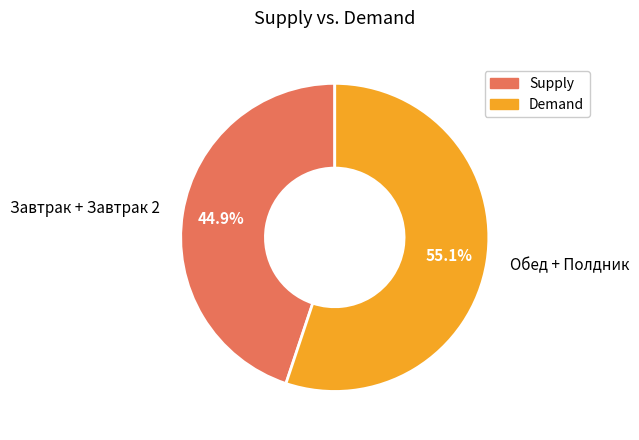

Which has a higher value, Завтрак + Завтрак 2 or Обед + Полдник?

Обед + Полдник